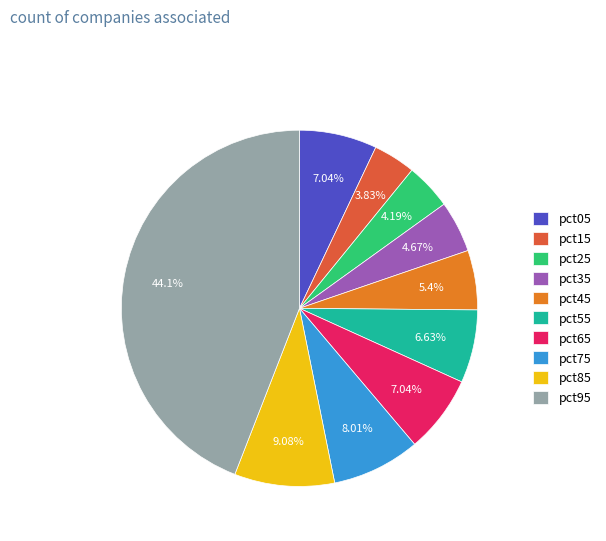

To the nearest percent, what is the average slice percentage?

10%